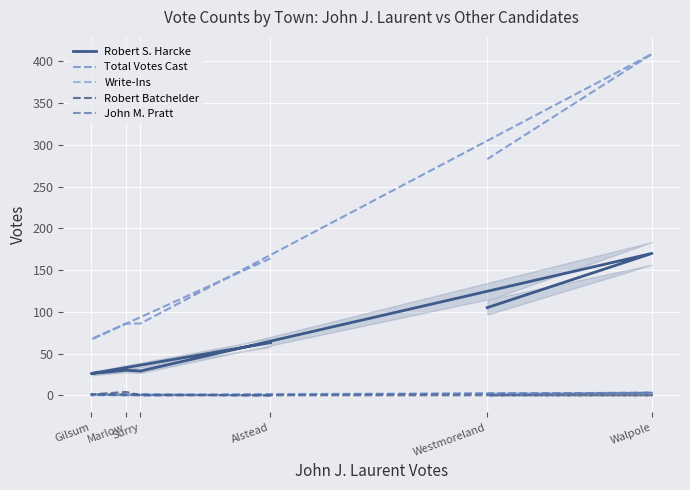

Does the chart display data point markers on the line(s)?

No